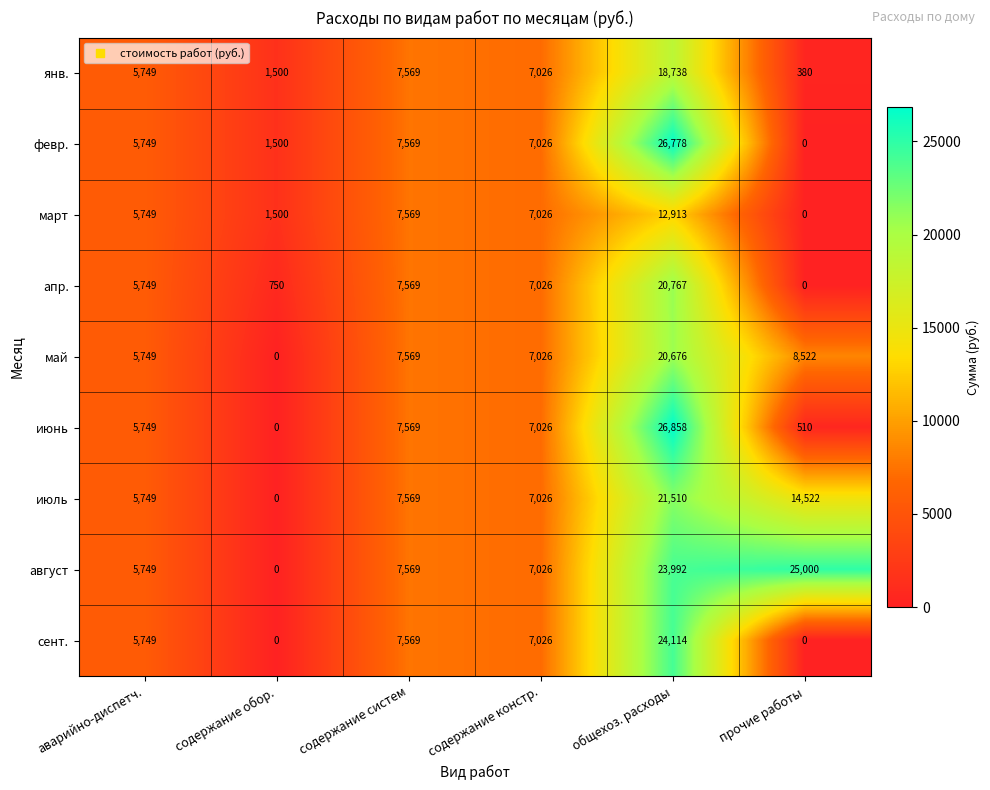

At which category does the chart reach its peak across all series?

общехоз. расходы